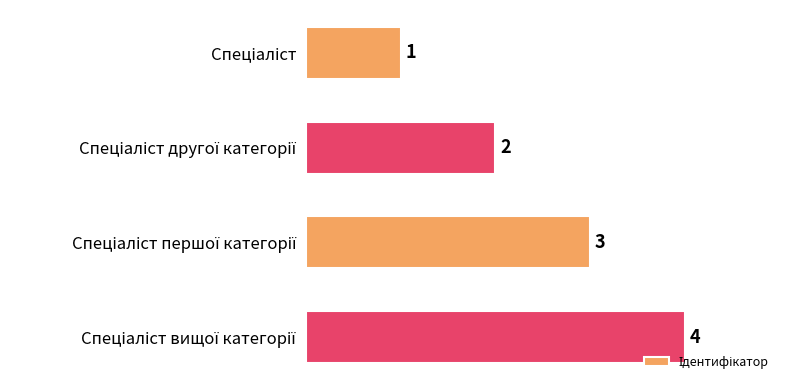

What is the difference between the maximum and second lowest values?

2